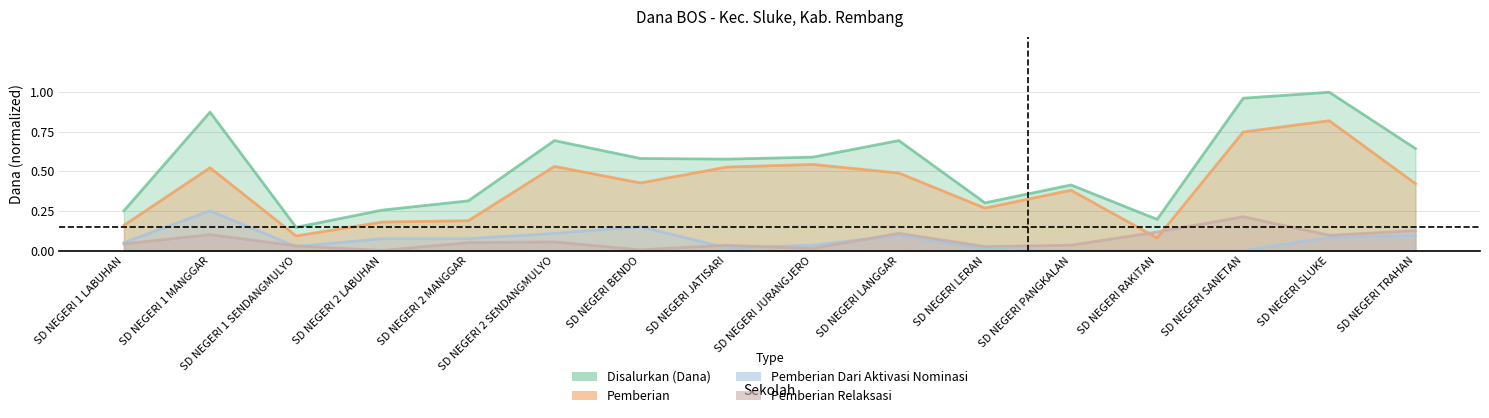

Reading right to left, what are all the values shown in this chart?

Disalurkan (Dana): 0.6	1.0	1.0	0.2	0.4	0.3	0.7	0.6	0.6	0.6	0.7	0.3	0.3	0.1	0.9	0.3
Pemberian: 0.4	0.8	0.7	0.1	0.4	0.3	0.5	0.5	0.5	0.4	0.5	0.2	0.2	0.1	0.5	0.2
Pemberian Dari Aktivasi Nominasi: 0.1	0.1	0.0	0.0	0.0	0.0	0.1	0.0	0.0	0.2	0.1	0.1	0.1	0.0	0.3	0.1
Pemberian Relaksasi: 0.1	0.1	0.2	0.1	0.0	0.0	0.1	0.0	0.0	0.0	0.1	0.1	0.0	0.0	0.1	0.0